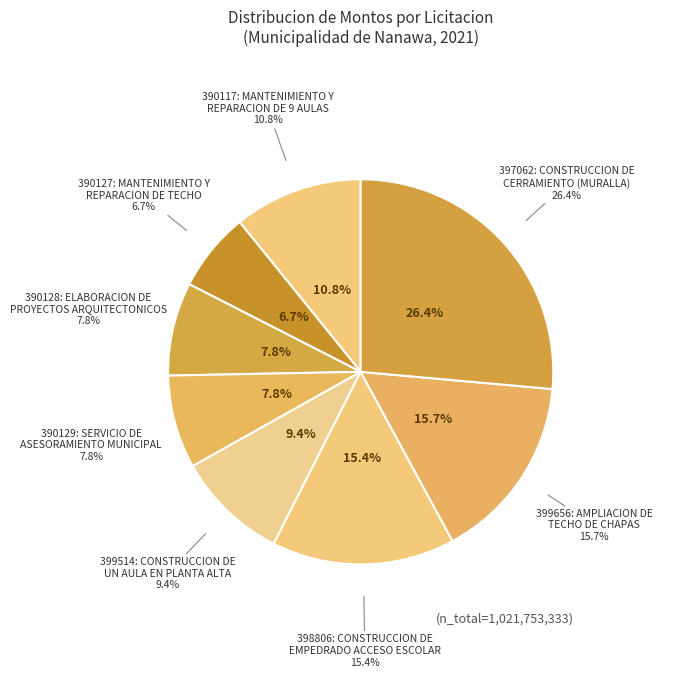

The 399514: CONSTRUCCION DE
UN AULA EN PLANTA ALTA slice represents 4% of the pie. True or false?

False